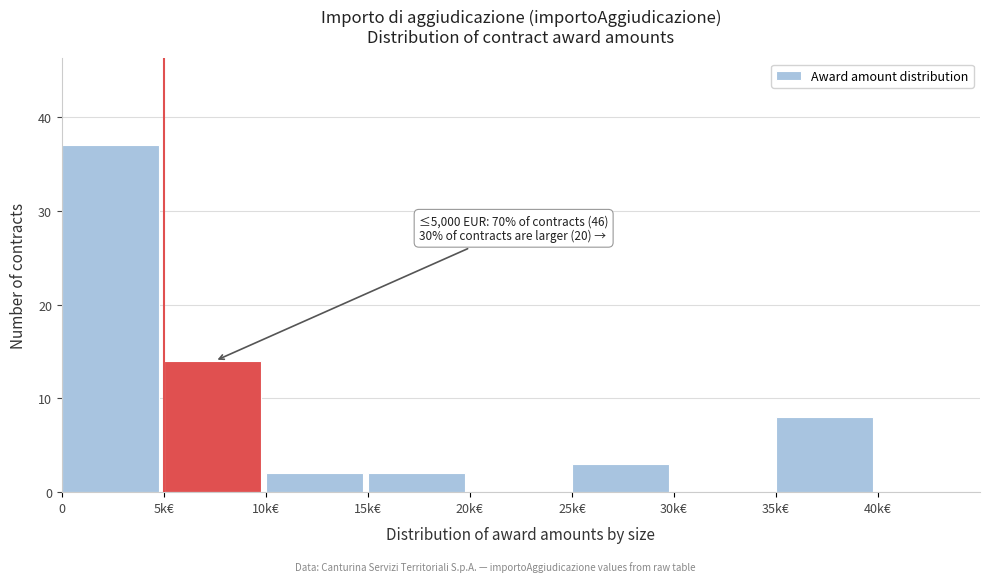

Reading right to left, extract all data points from this chart.

40k€=0	35k€=8	30k€=0	25k€=3	20k€=0	15k€=2	10k€=2	5k€=14	0=37